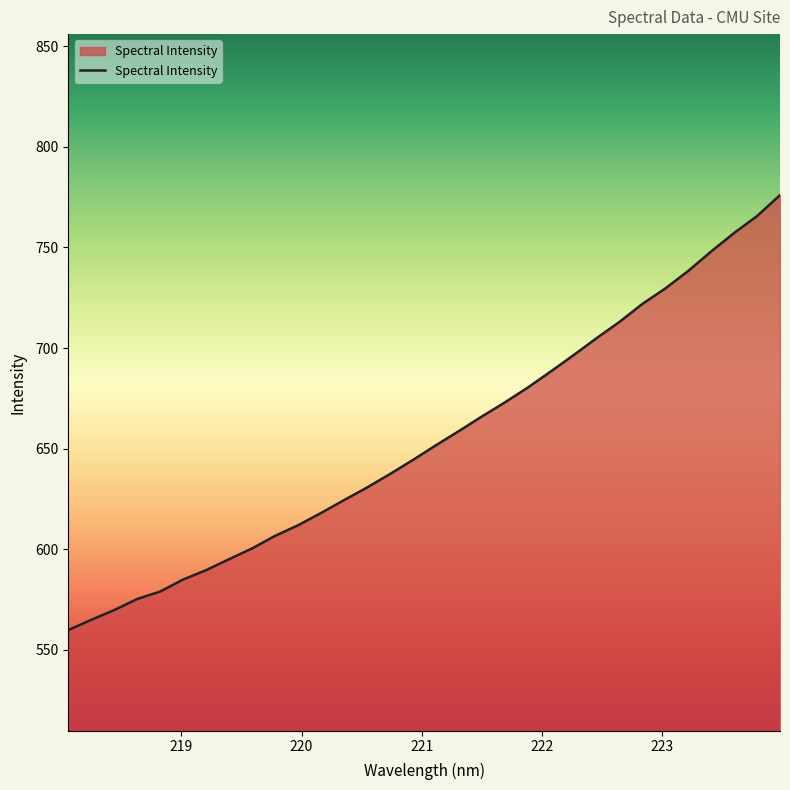

What is the greatest value displayed?

776.0